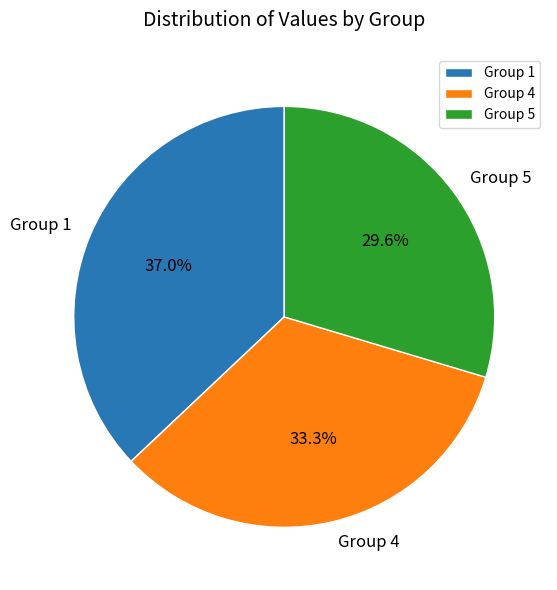

Which category has the biggest portion of the pie?

Group 1